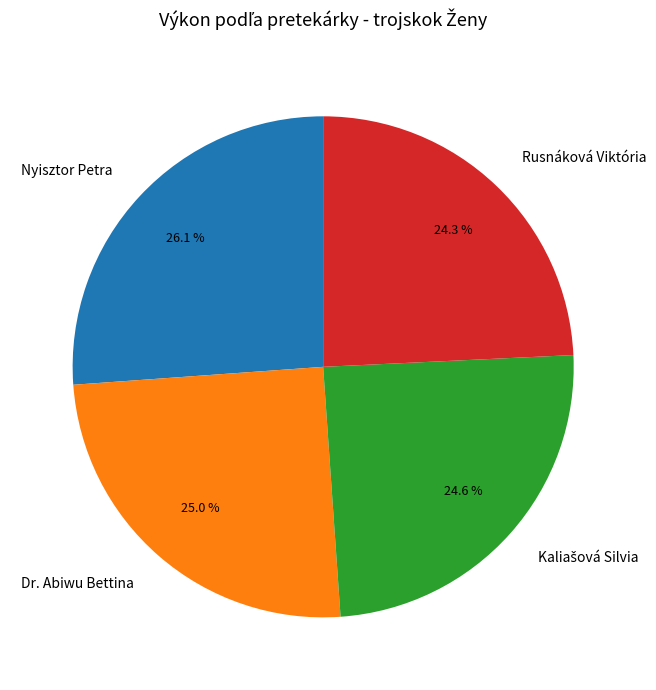

Does any single category account for the majority?

No